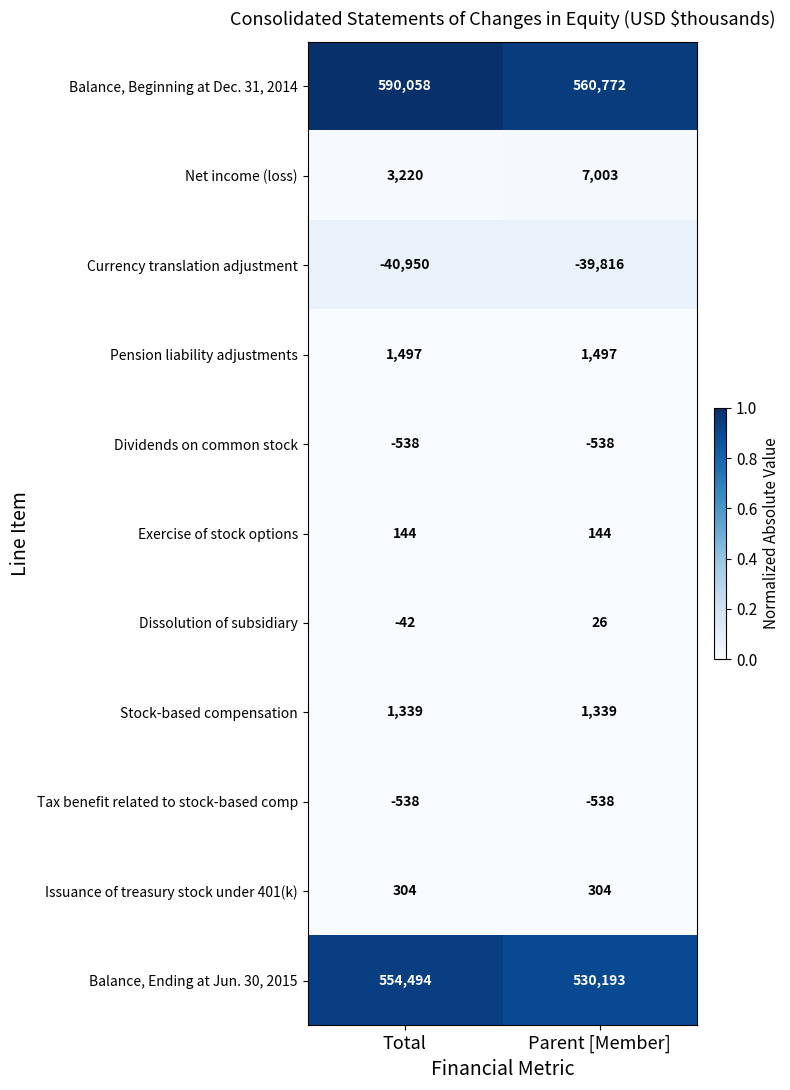

What value does the Pension liability adjustments series have at Total?

1497